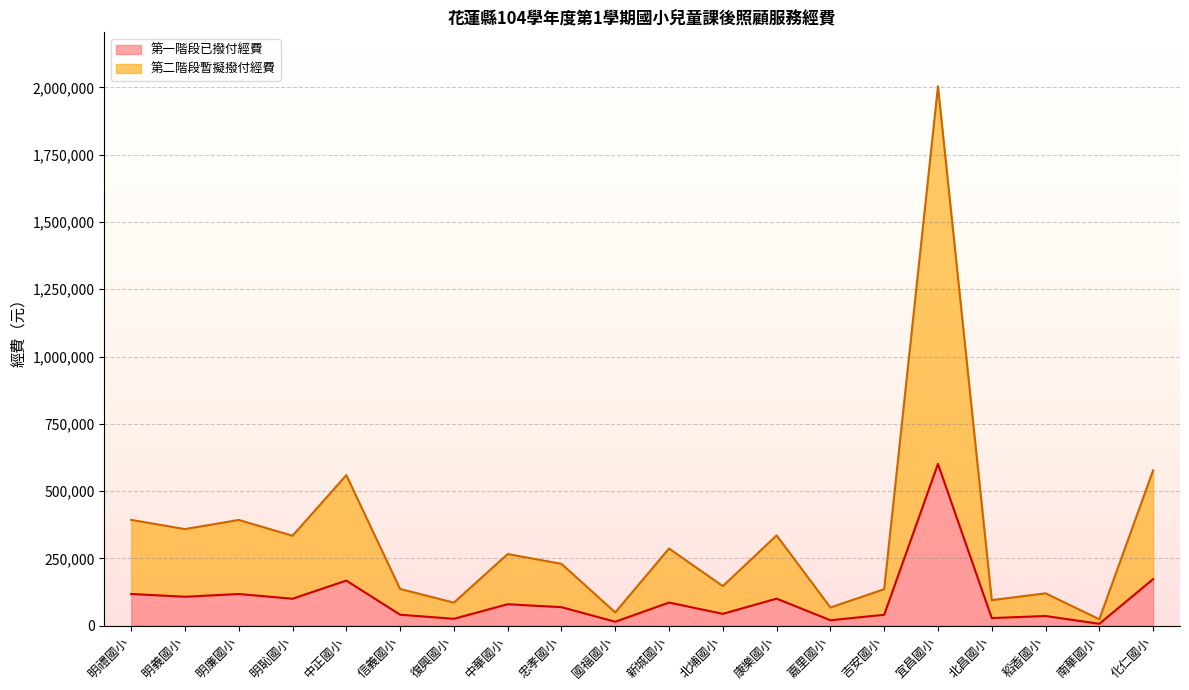

True or false: 第二階段暫擬撥付經費 (線) and 第一階段已撥付經費 (線) intersect in this chart.

False